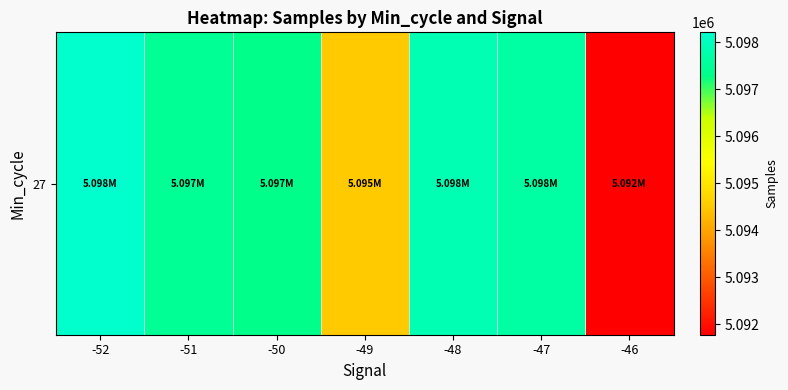

At which label is the value closest to 5094996?

-49